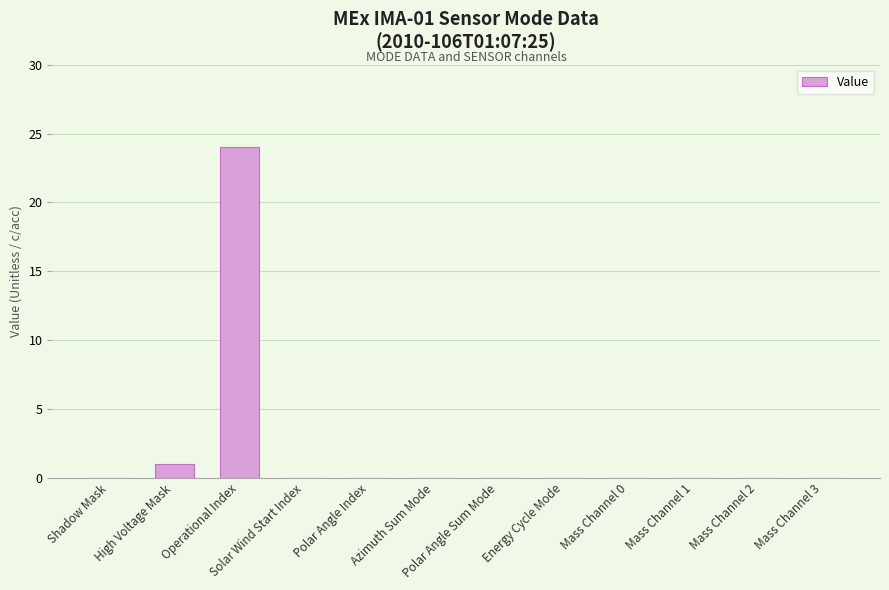

Reading left to right, transcribe all the data shown in this chart.

Shadow Mask=0	High Voltage Mask=1	Operational Index=24	Solar Wind Start Index=0	Polar Angle Index=0	Azimuth Sum Mode=0	Polar Angle Sum Mode=0	Energy Cycle Mode=0	Mass Channel 0=0	Mass Channel 1=0	Mass Channel 2=0	Mass Channel 3=0